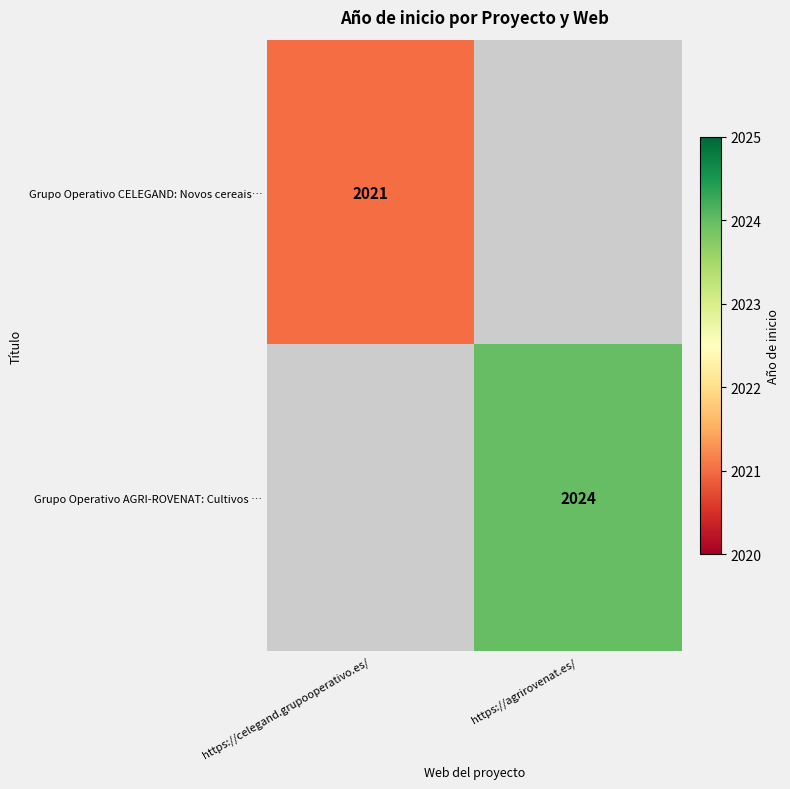

Which label corresponds to the smallest value in the chart?

https://celegand.grupooperativo.es/